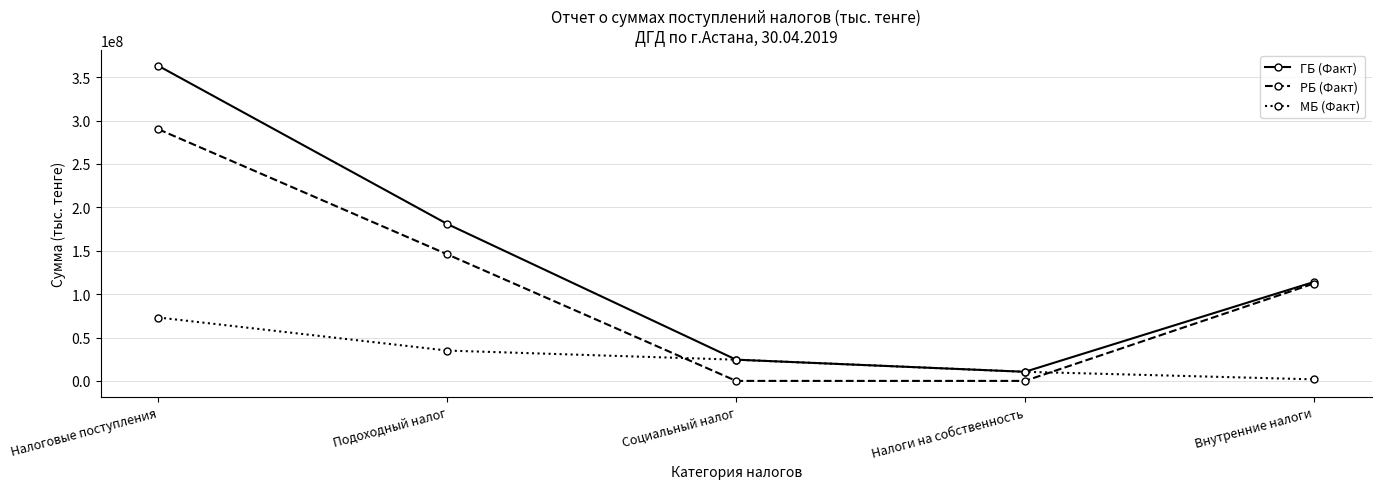

What is the maximum value for МБ (Факт)?

73066948